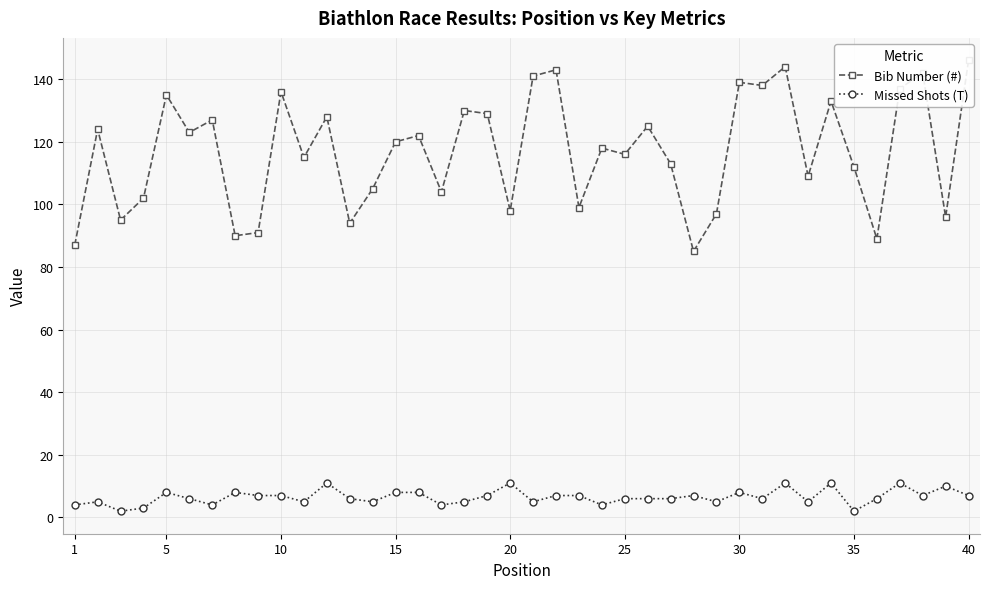

What is the highest value of the Missed Shots (T) series?

11